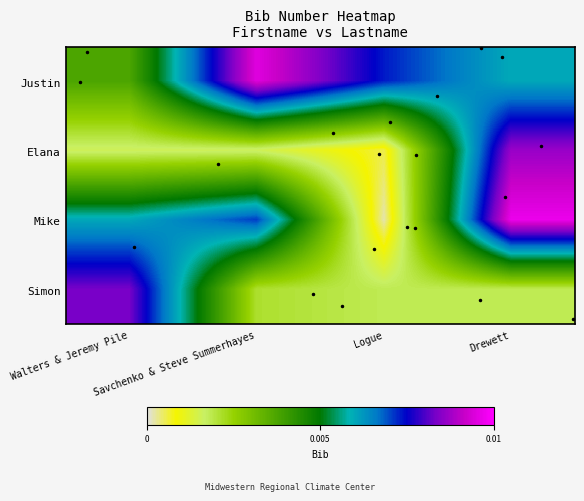

Rank the series by their maximum value, from highest to lowest.

Mike, Justin, Elana, Simon